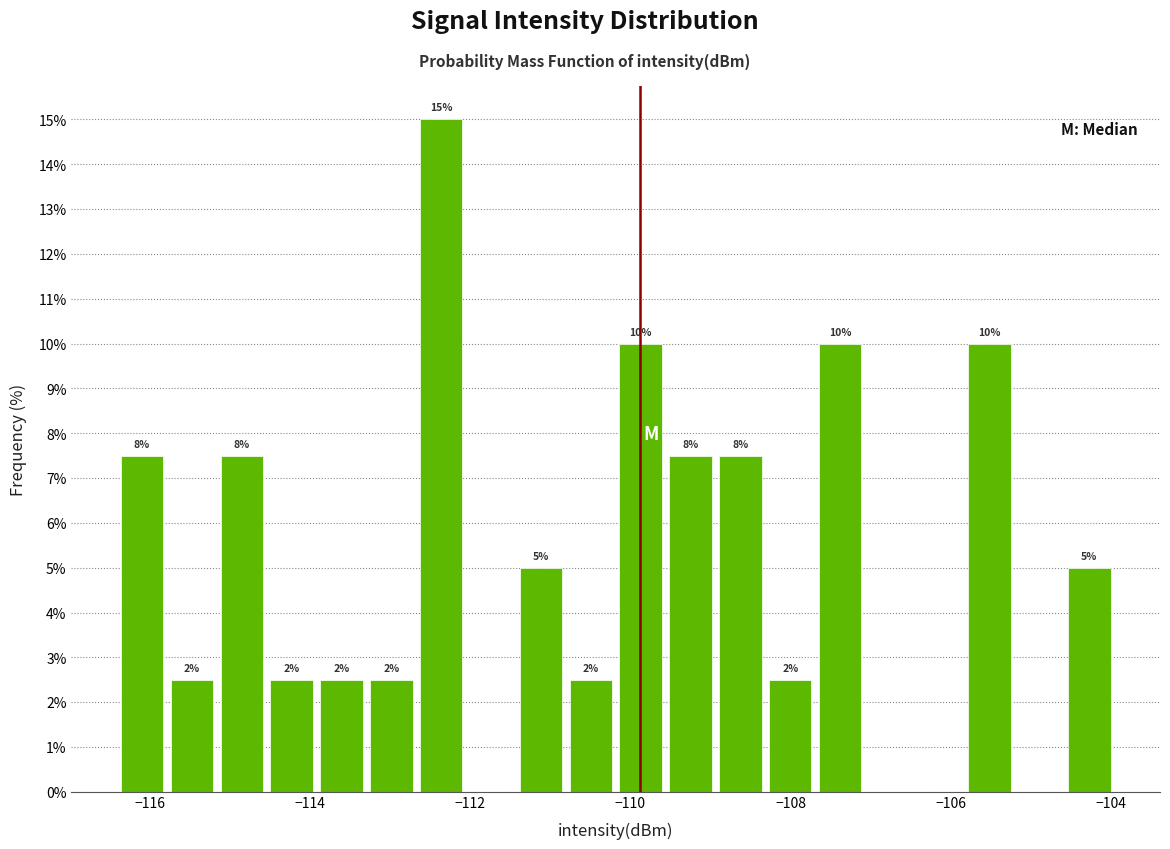

Read against the x-axis, roughly where is the centre of the tallest bar?

-112.4